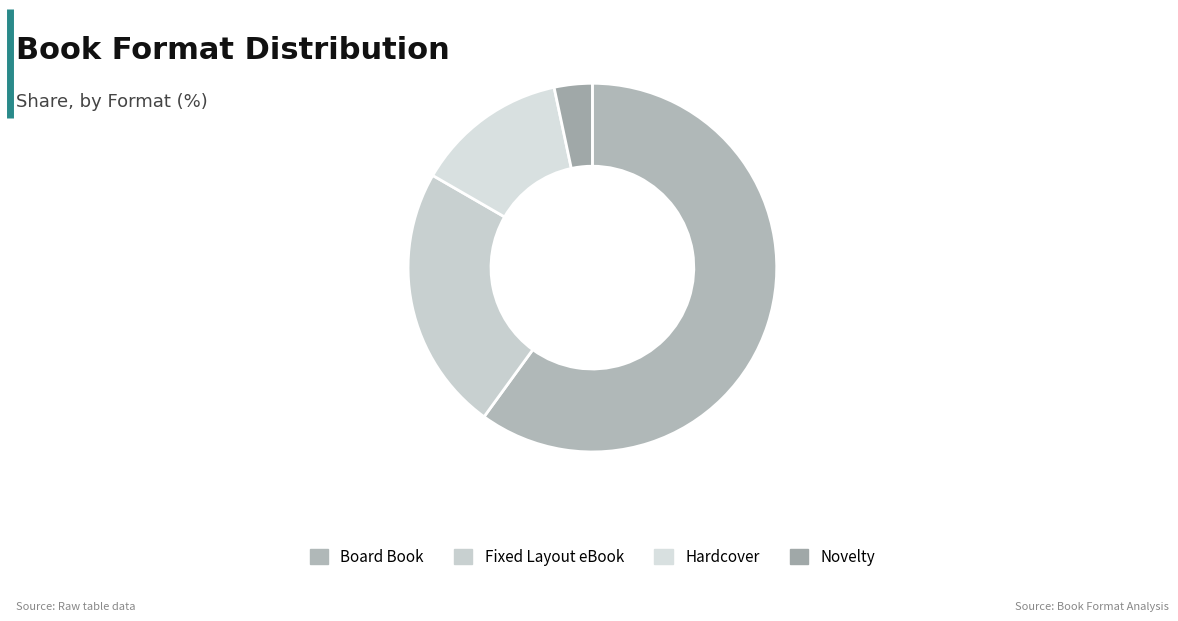

Combined, do Novelty and Board Book account for over 50%?

Yes